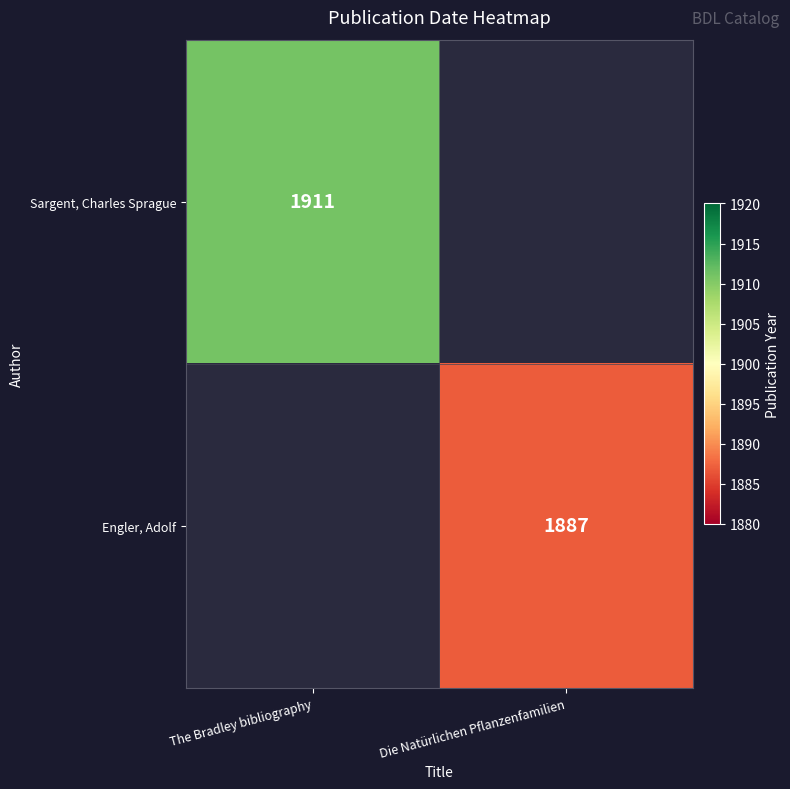

True or false: Sargent, Charles Sprague has a value of 1911 at The Bradley bibliography.

True